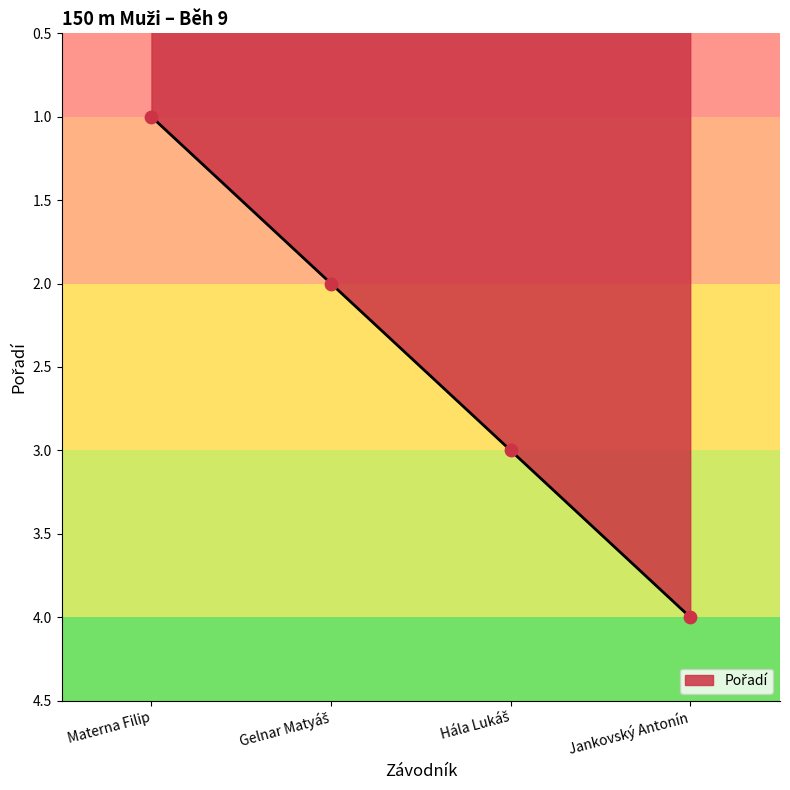

Approximately how many times larger is the value at Jankovský Antonín compared to Materna Filip?

4.0